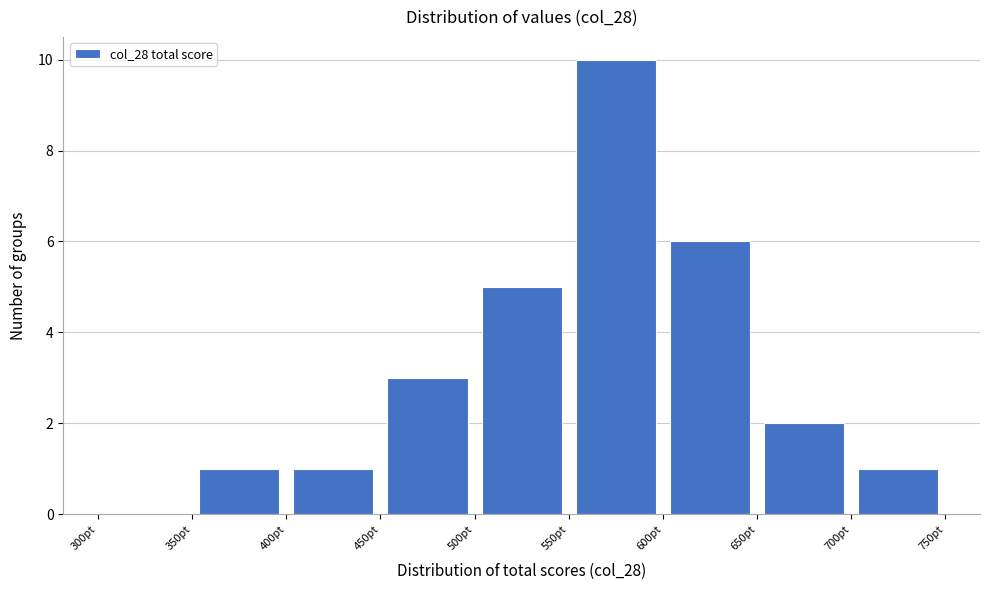

Reading left to right, transcribe this chart: for each bar, give the range it covers on the x-axis and its height. The values are not printed on the chart, so give them approximately, as read against the axis.

300 to 350: 0
350 to 400: 1
400 to 450: 1
450 to 500: 3
500 to 550: 5
550 to 600: 10
600 to 650: 6
650 to 700: 2
700 to 750: 1